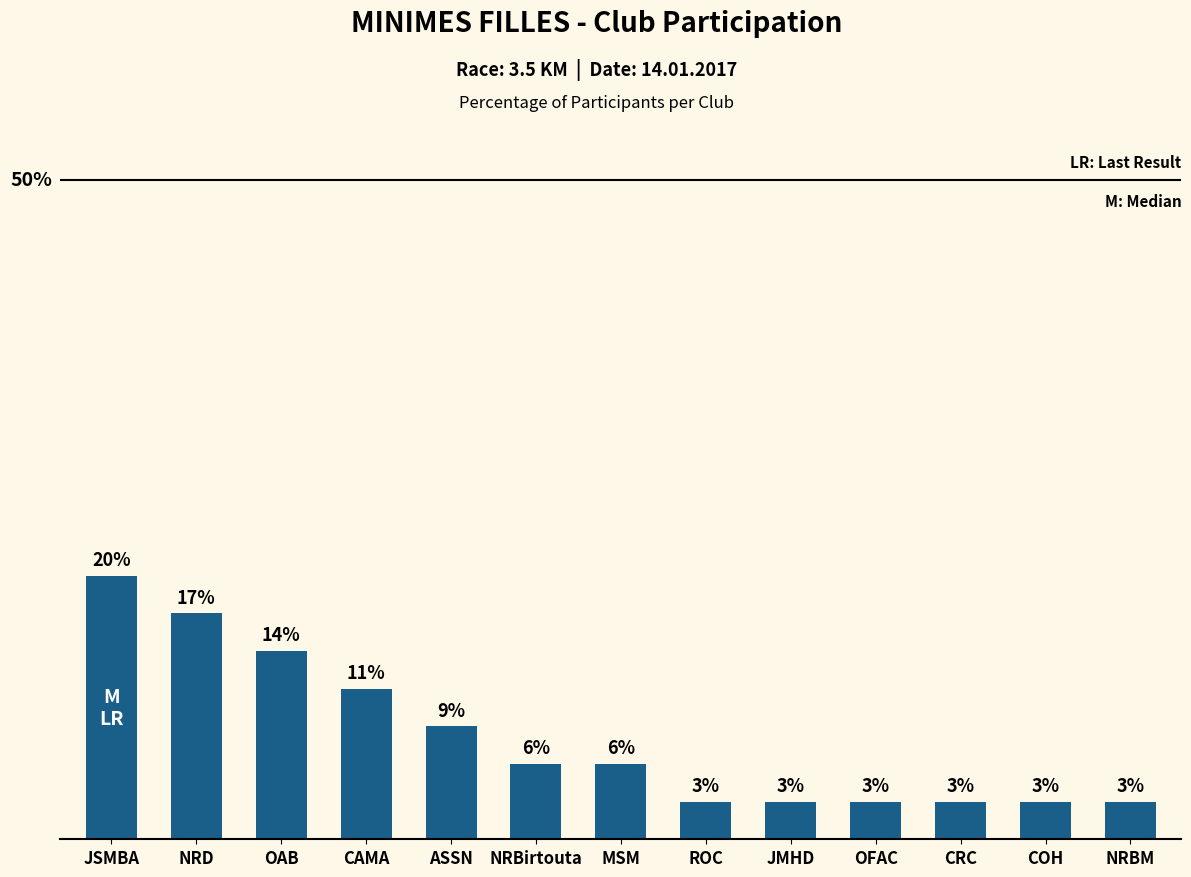

What is the change in value from MSM to ROC?

-2.9